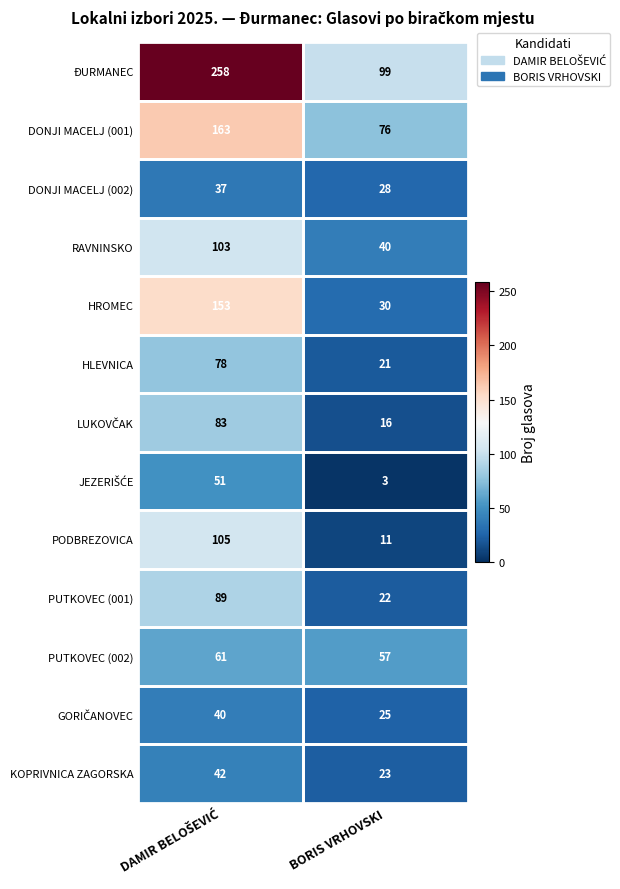

What is the sum of all PODBREZOVICA values?

116